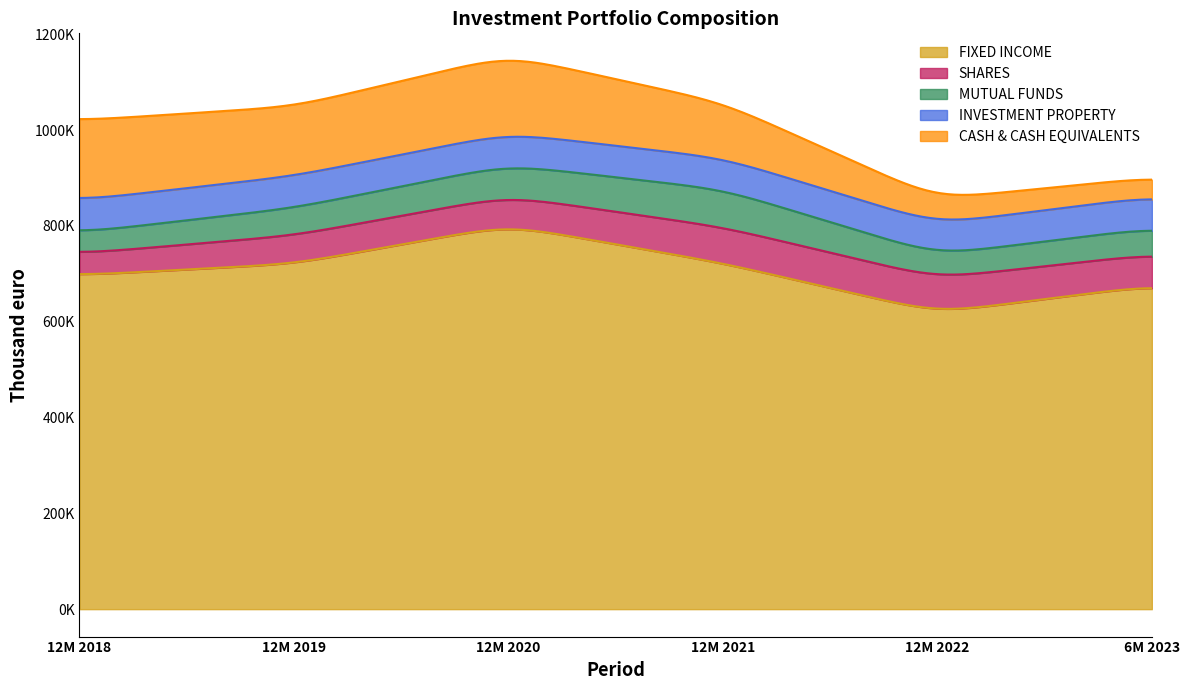

Which series has the largest range (max minus min)?

FIXED INCOME